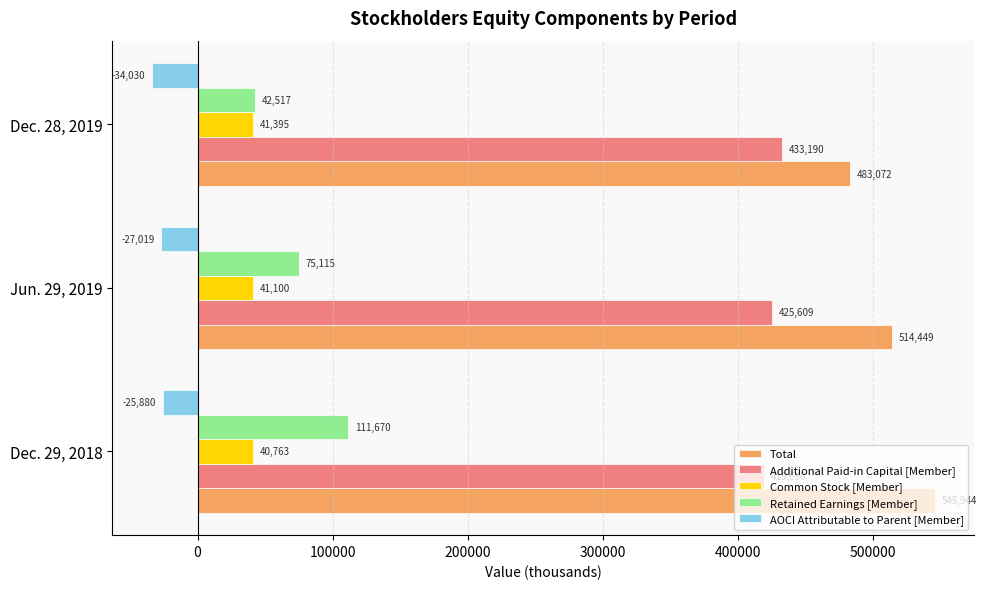

What is the approximate value of Common Stock [Member] at Dec. 29, 2018, to the nearest 50?

40750